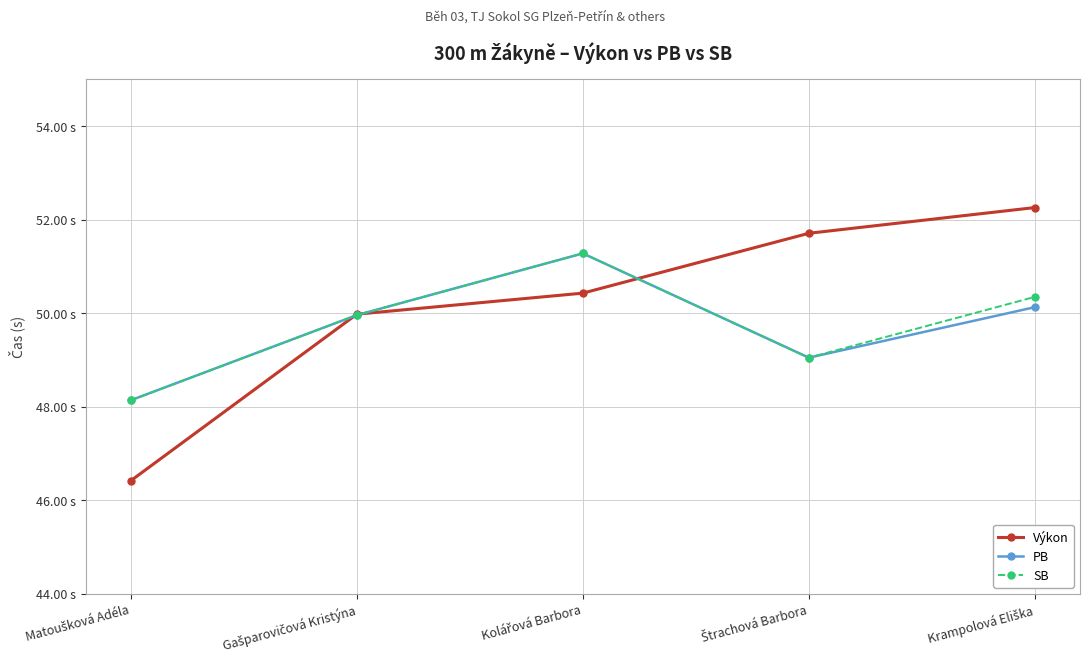

What is the highest value of the PB series?

51.3